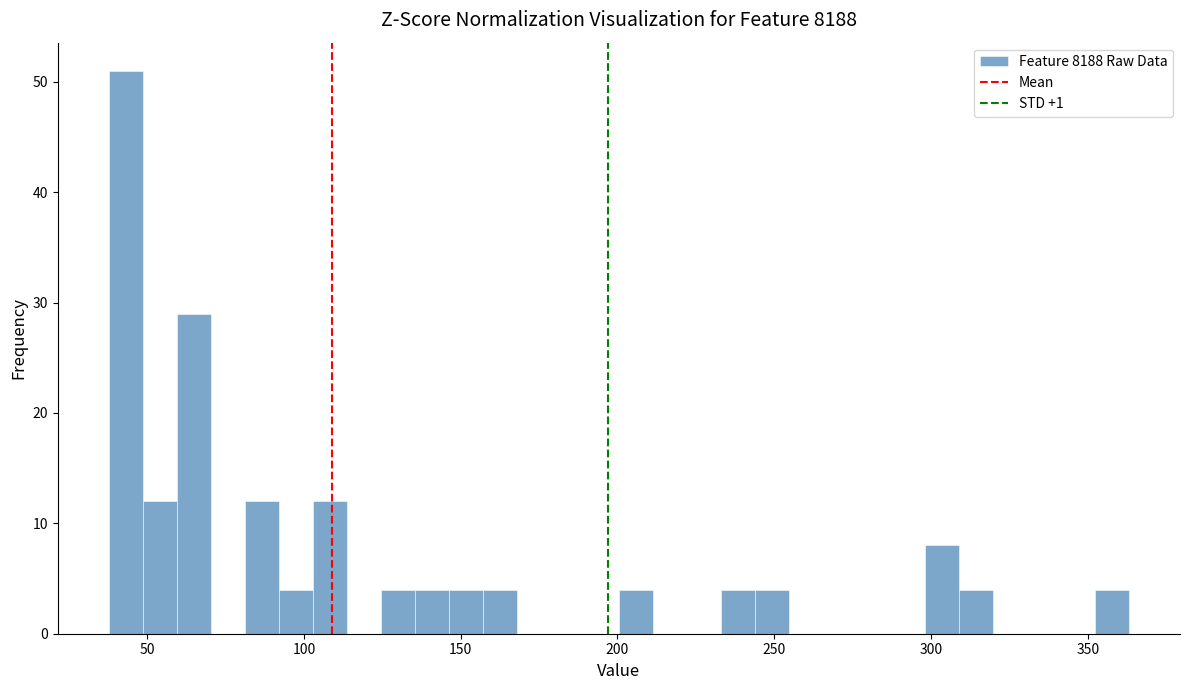

Around what value on the x-axis is the tallest bar? Give the approximate position of its centre, as read against the axis.

45